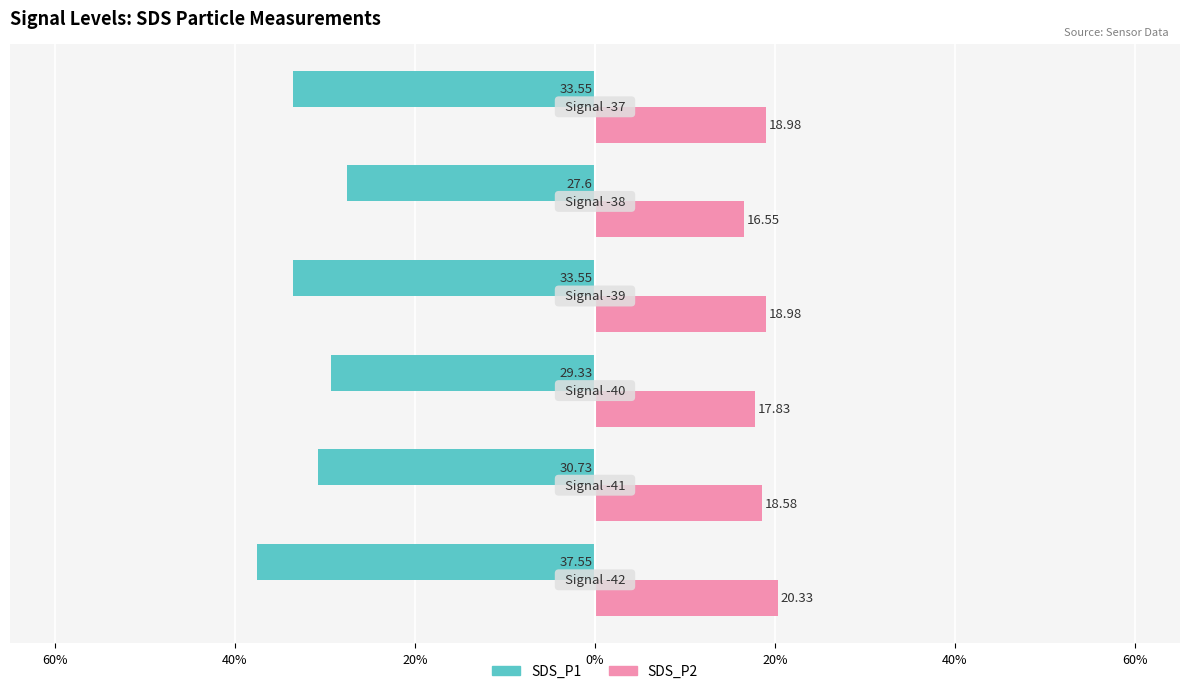

Which series has the largest range (max minus min)?

SDS_P1